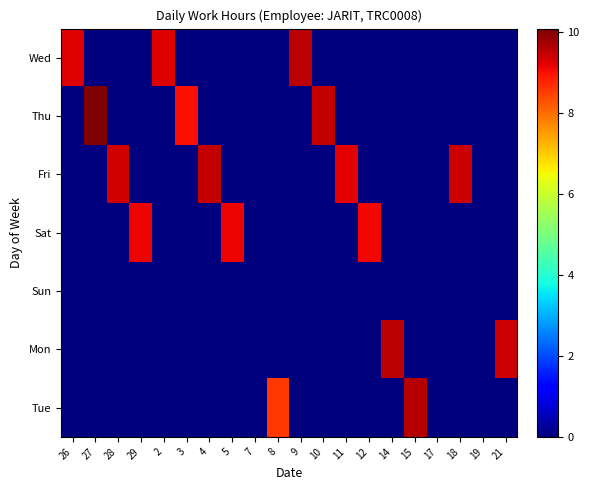

Reading left to right, transcribe all the data shown in this chart.

Wed: 26=9.2	27=0.0	28=0.0	29=0.0	2=9.2	3=0.0	4=0.0	5=0.0	7=0.0	8=0.0	9=9.6	10=0.0	11=0.0	12=0.0	14=0.0	15=0.0	17=0.0	18=0.0	19=0.0	21=0.0
Thu: 26=0.0	27=10.1	28=0.0	29=0.0	2=0.0	3=9.0	4=0.0	5=0.0	7=0.0	8=0.0	9=0.0	10=9.5	11=0.0	12=0.0	14=0.0	15=0.0	17=0.0	18=0.0	19=0.0	21=0.0
Fri: 26=0.0	27=0.0	28=9.3	29=0.0	2=0.0	3=0.0	4=9.5	5=0.0	7=0.0	8=0.0	9=0.0	10=0.0	11=9.2	12=0.0	14=0.0	15=0.0	17=0.0	18=9.4	19=0.0	21=0.0
Sat: 26=0.0	27=0.0	28=0.0	29=9.1	2=0.0	3=0.0	4=0.0	5=9.1	7=0.0	8=0.0	9=0.0	10=0.0	11=0.0	12=9.1	14=0.0	15=0.0	17=0.0	18=0.0	19=0.0	21=0.0
Sun: 26=0.0	27=0.0	28=0.0	29=0.0	2=0.0	3=0.0	4=0.0	5=0.0	7=0.0	8=0.0	9=0.0	10=0.0	11=0.0	12=0.0	14=0.0	15=0.0	17=0.0	18=0.0	19=0.0	21=0.0
Mon: 26=0.0	27=0.0	28=0.0	29=0.0	2=0.0	3=0.0	4=0.0	5=0.0	7=0.0	8=0.0	9=0.0	10=0.0	11=0.0	12=0.0	14=9.5	15=0.0	17=0.0	18=0.0	19=0.0	21=9.4
Tue: 26=0.0	27=0.0	28=0.0	29=0.0	2=0.0	3=0.0	4=0.0	5=0.0	7=0.0	8=8.6	9=0.0	10=0.0	11=0.0	12=0.0	14=0.0	15=9.6	17=0.0	18=0.0	19=0.0	21=0.0